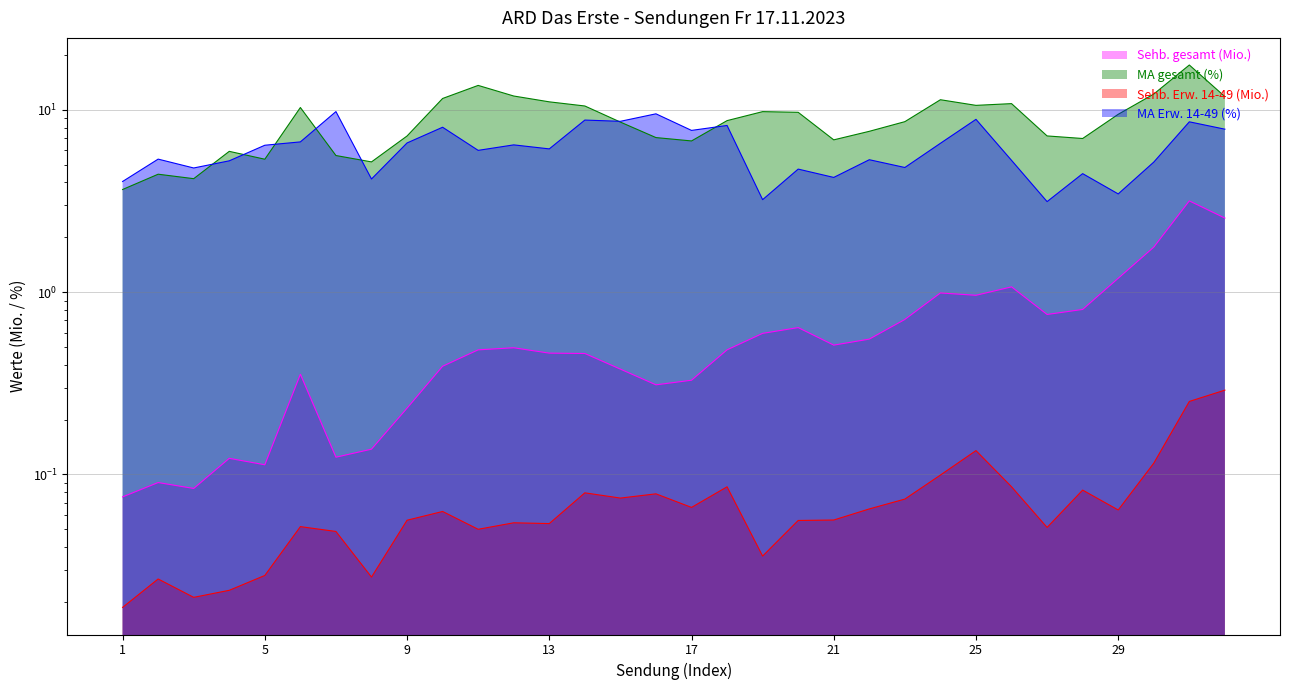

In MA gesamt (%), how many points are lower than both neighbors (excluding endpoints)?

7